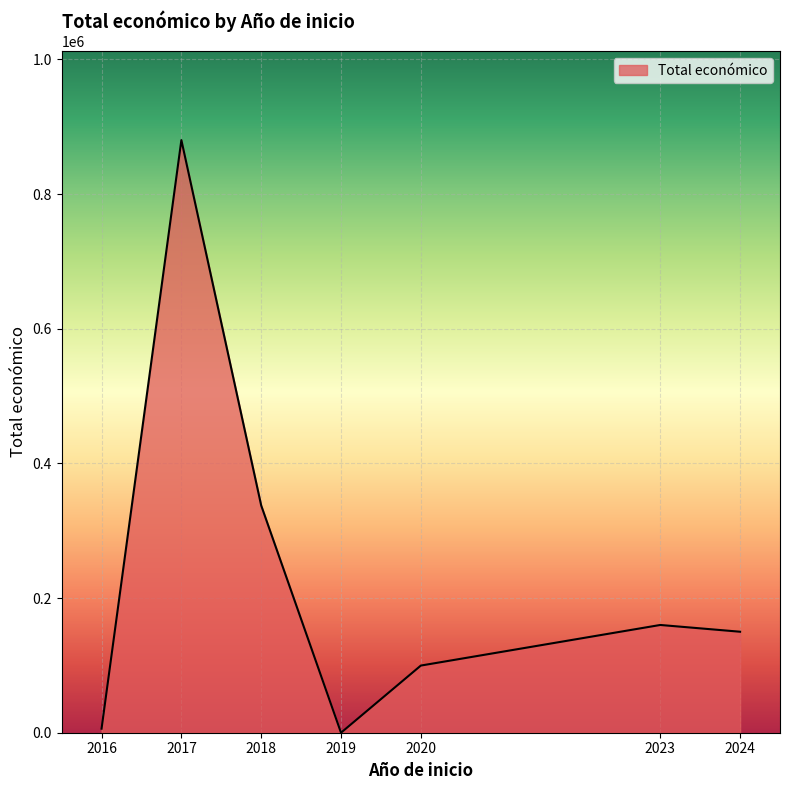

What is the difference between the maximum and minimum values?

880212